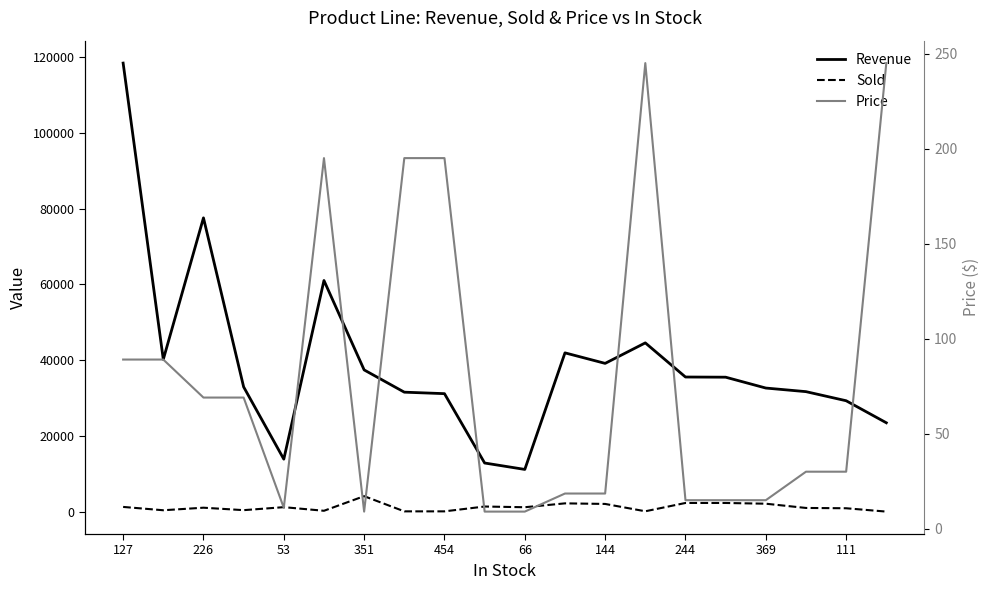

What is the value of the Price point at the 9th from the left?

195.0